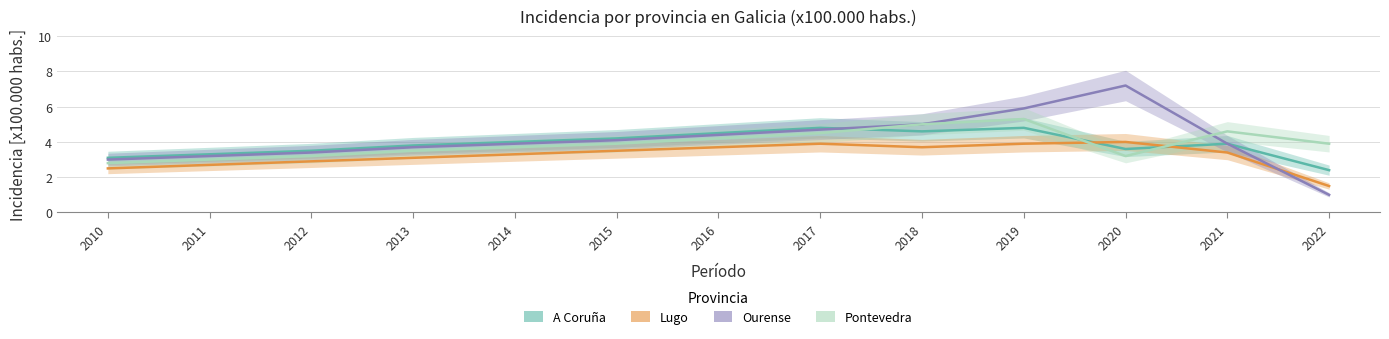

Which series has the largest range (max minus min)?

Ourense